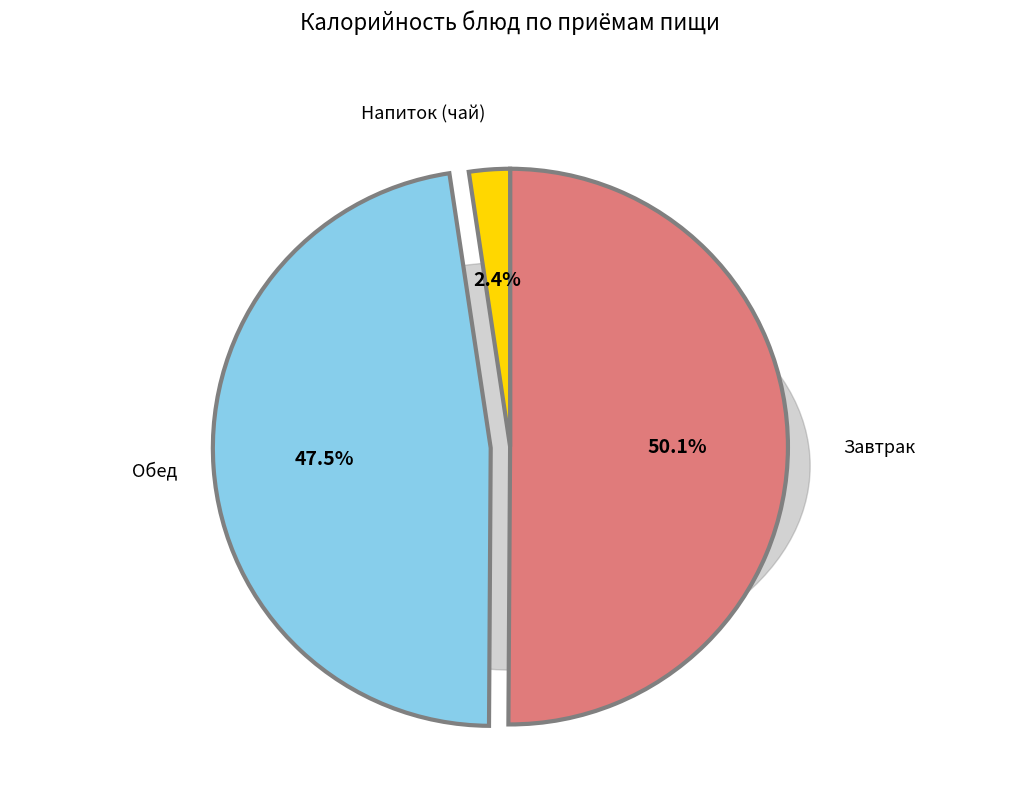

To the nearest percent, what percentage of the pie is Чай с лимоном?

2%